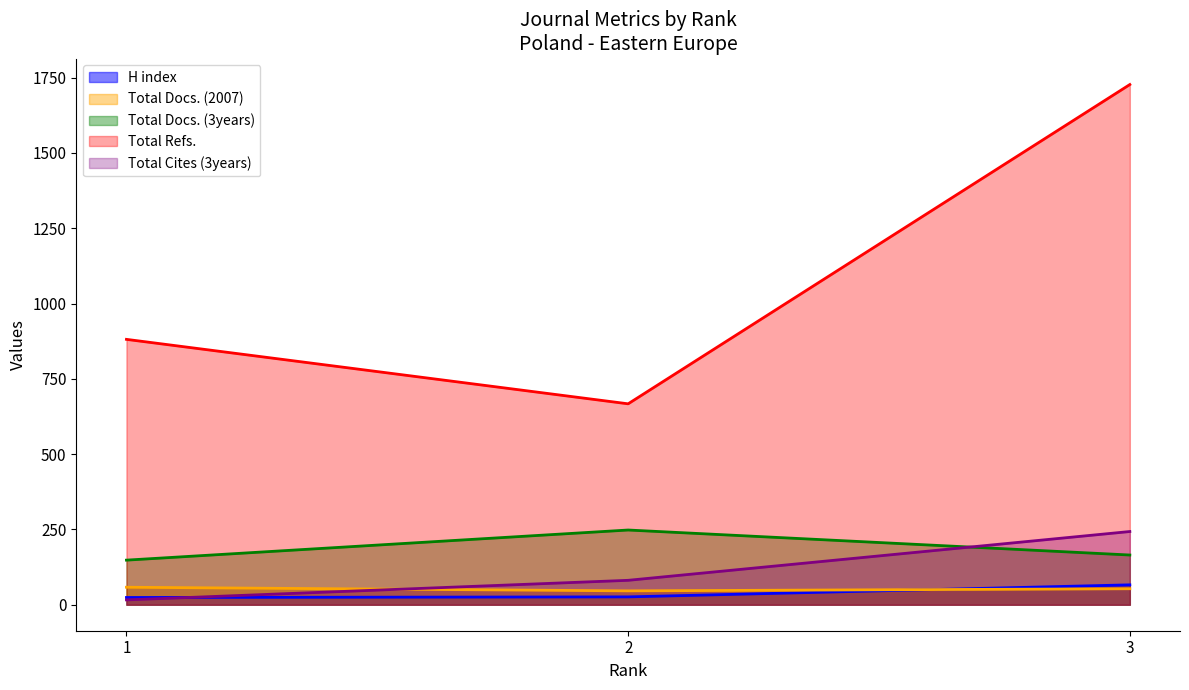

How many values in the Total Docs. (3years) series exceed 165?

1